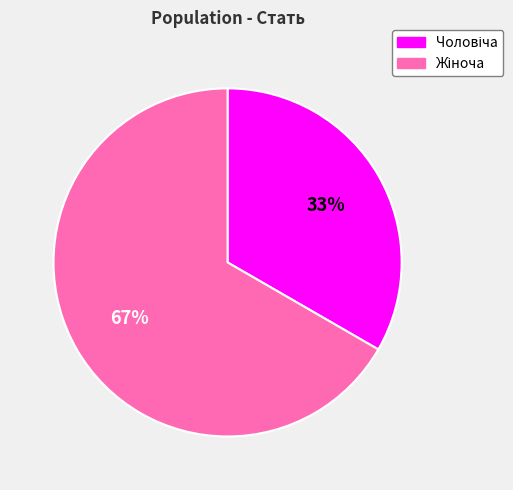

To the nearest percent, what is the average slice percentage?

50%